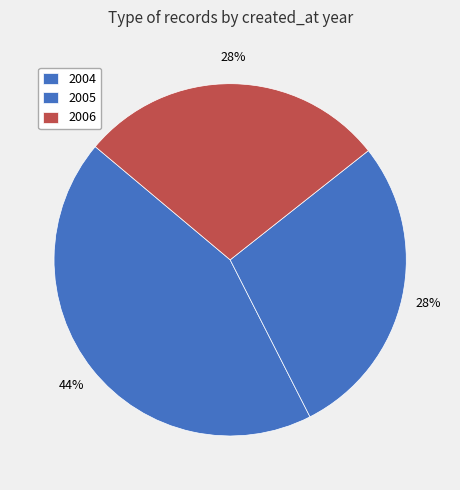

Count the number of slices in the pie.

3